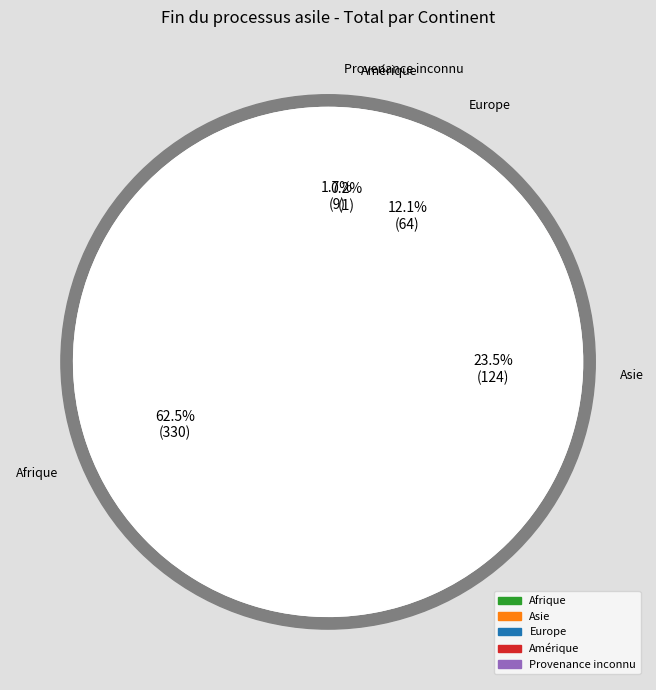

What percentage is the Europe slice, to the nearest percent?

12%